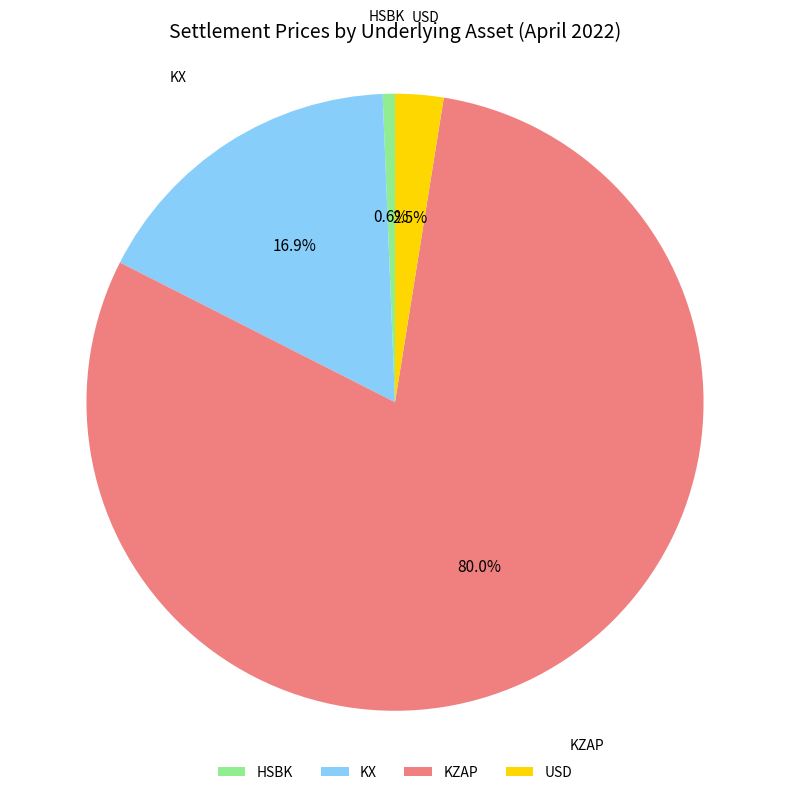

What percentage is the KZAP slice, to the nearest percent?

80%